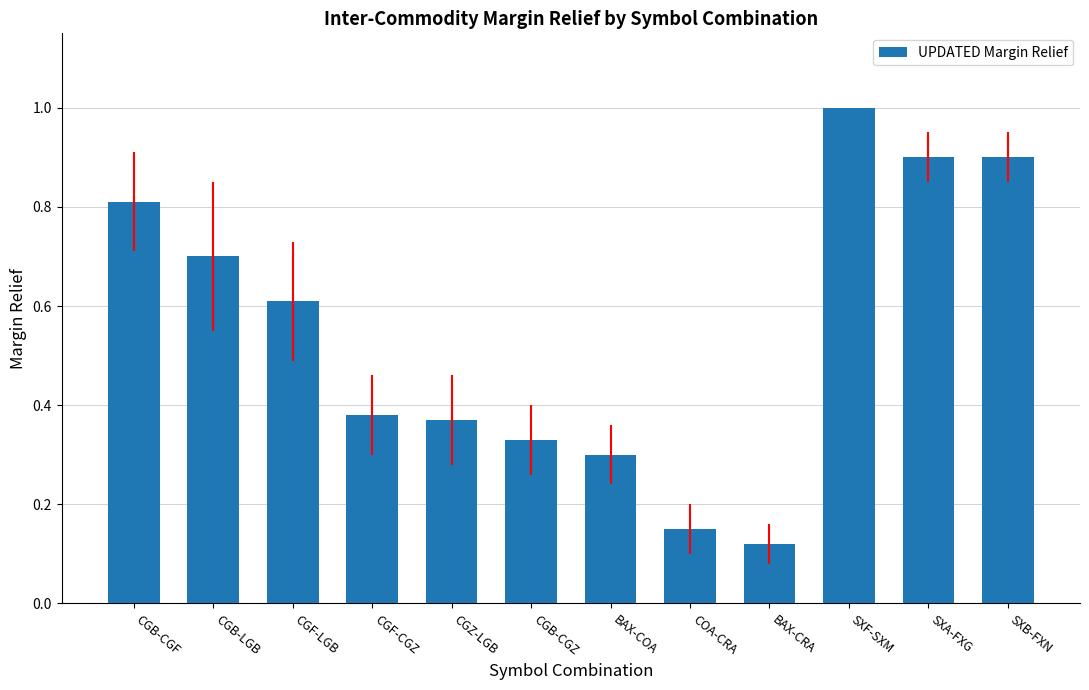

What is the label of the 6th bar from the right?

BAX-COA